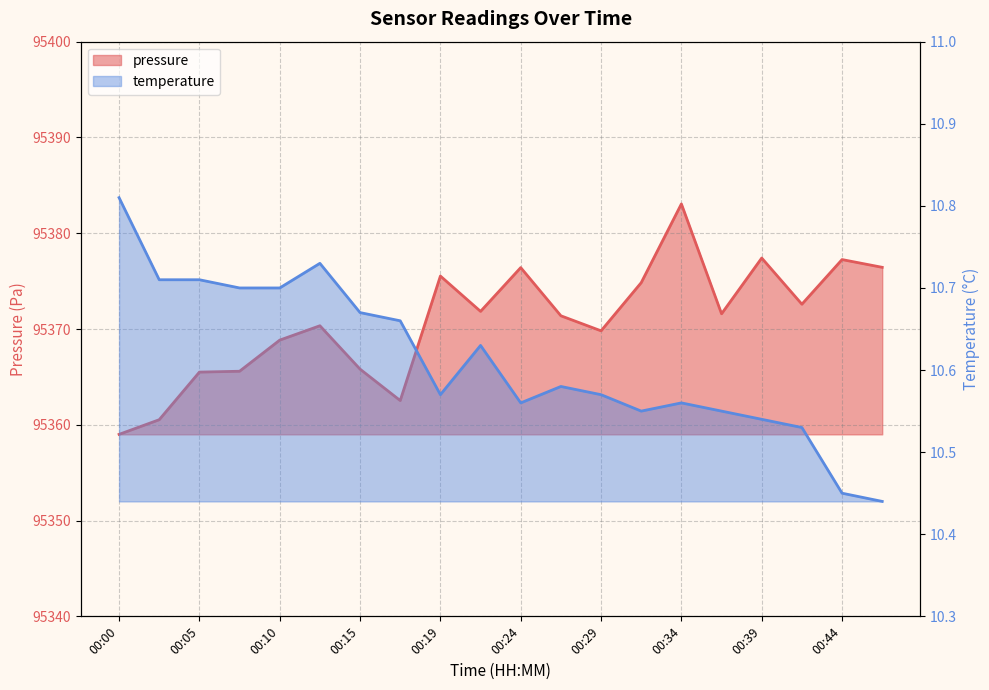

What is the difference between the pressure values at 00:34 and 00:24?

6.6